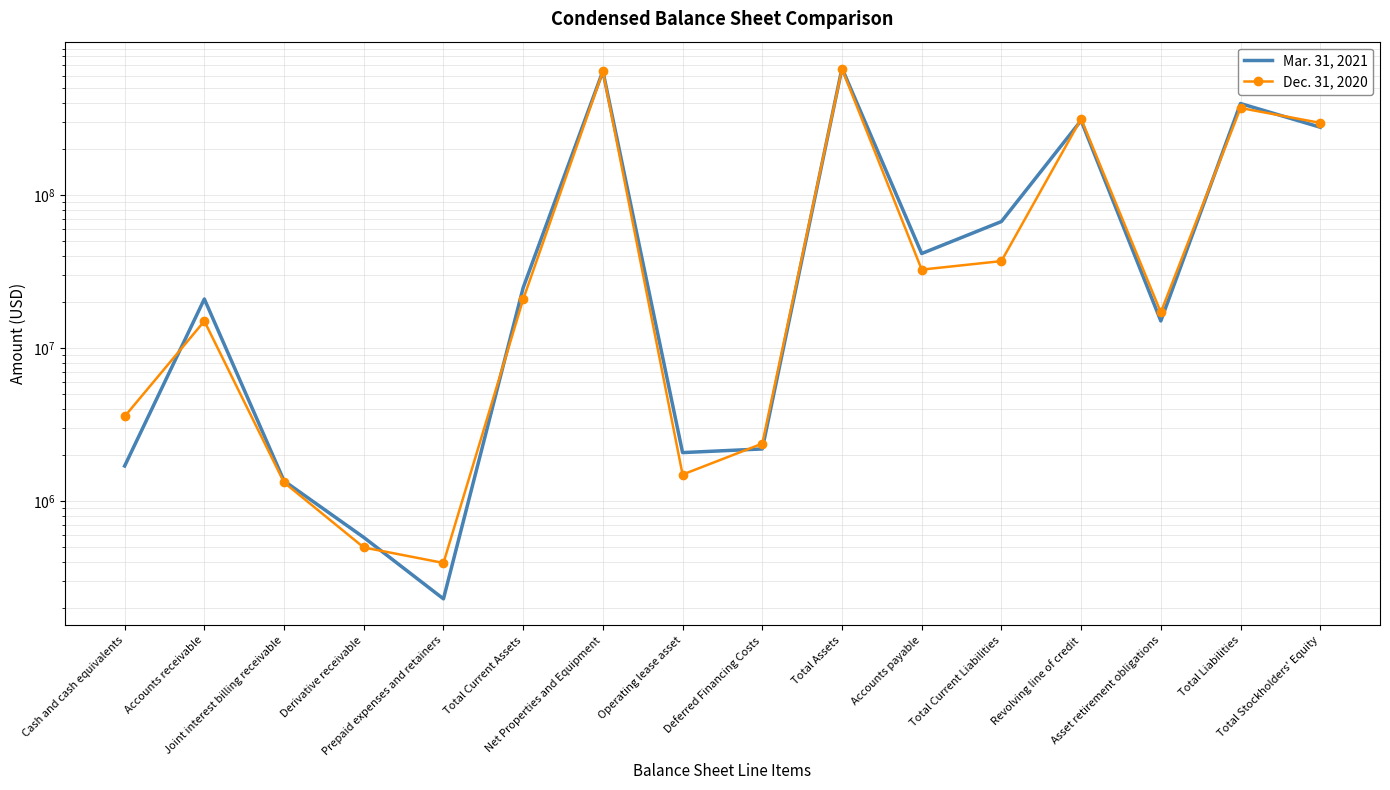

Which series ends up on top after the final intersection of Mar. 31, 2021 and Dec. 31, 2020?

Dec. 31, 2020